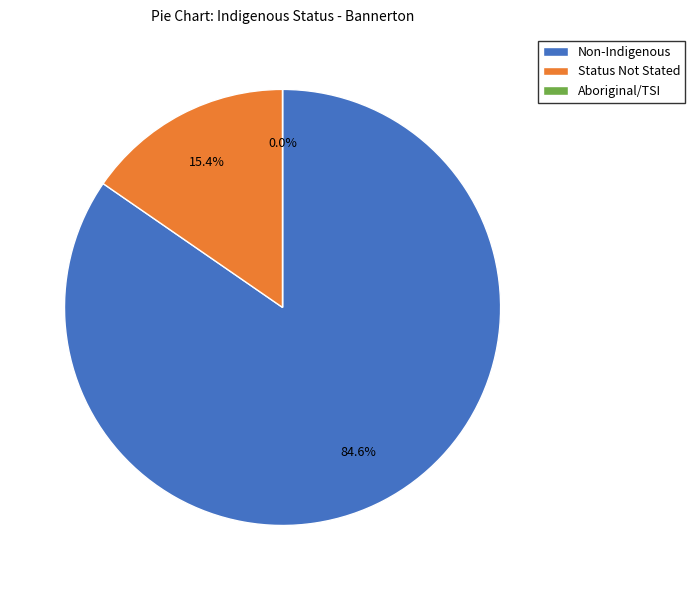

At 15-19 years, list the series in order from largest to smallest.

Non-Indigenous Persons, Indigenous Status Not Stated Persons, Aboriginal and/or TSI Persons